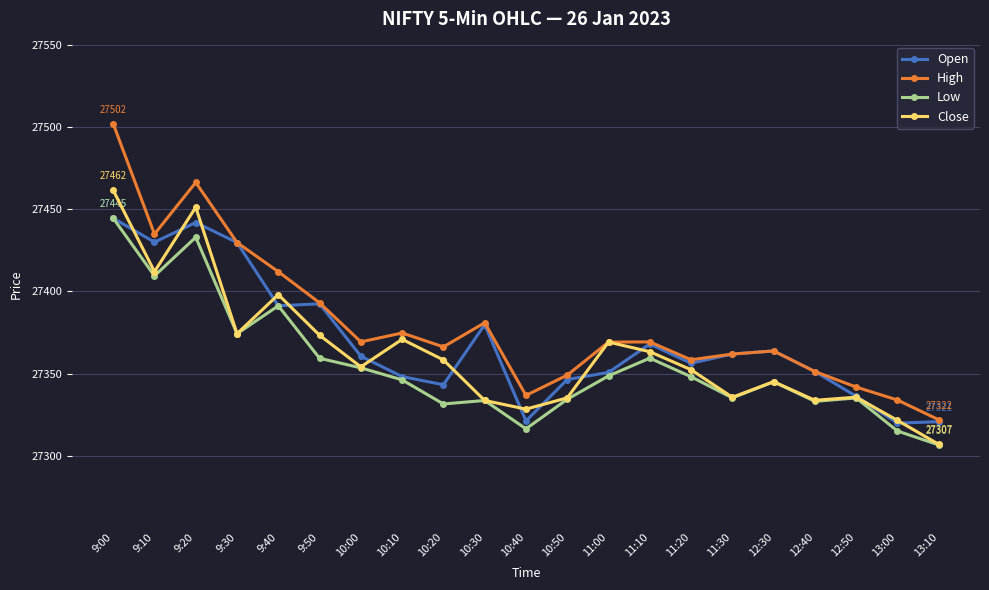

True or false: Low and High intersect in this chart.

False